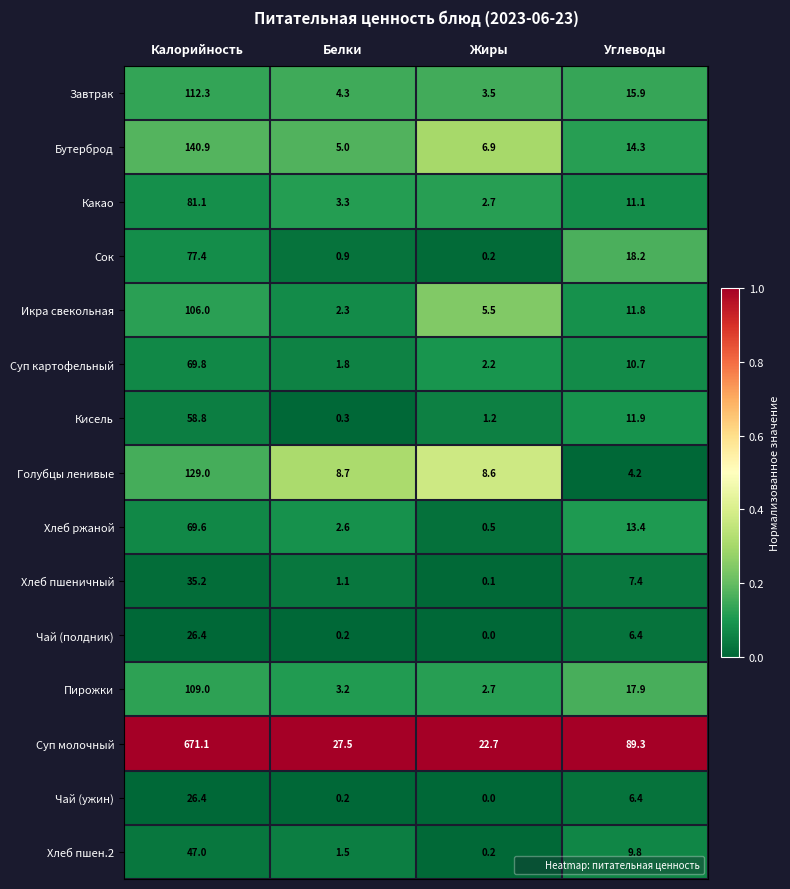

List the labels in order of Кисель value, largest first.

Калорийность, Углеводы, Жиры, Белки